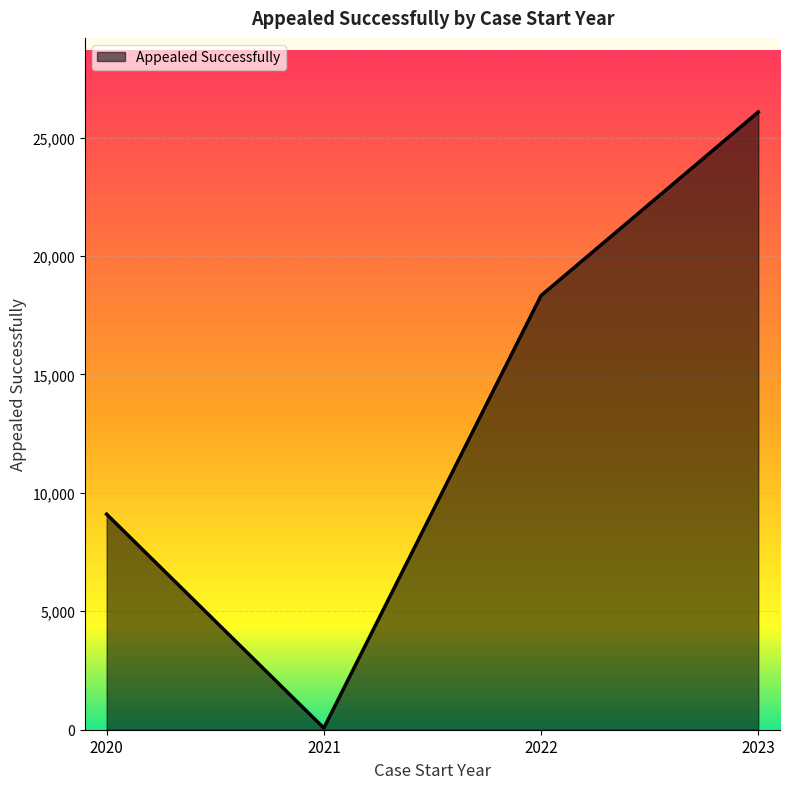

How many lines are shown in the chart?

1